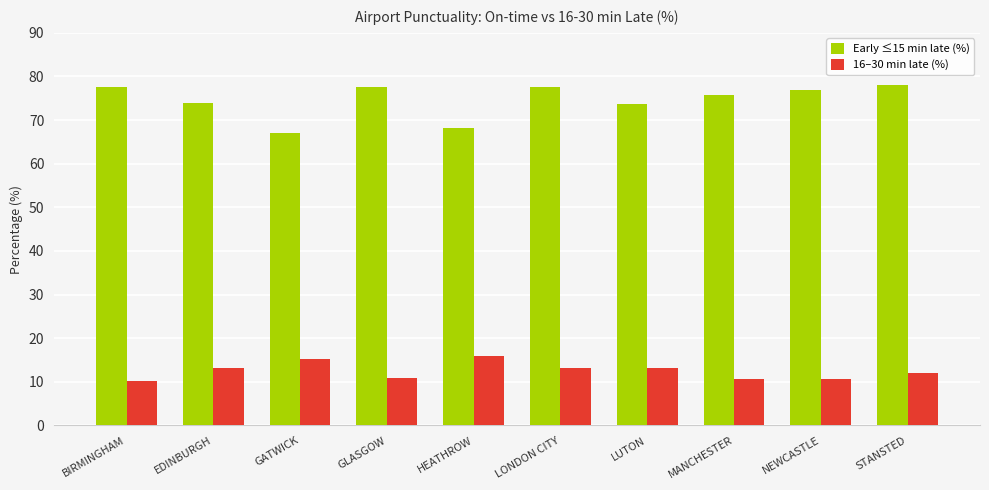

Rank the series at NEWCASTLE from highest to lowest value.

Early ≤15 min late (%), 16–30 min late (%)